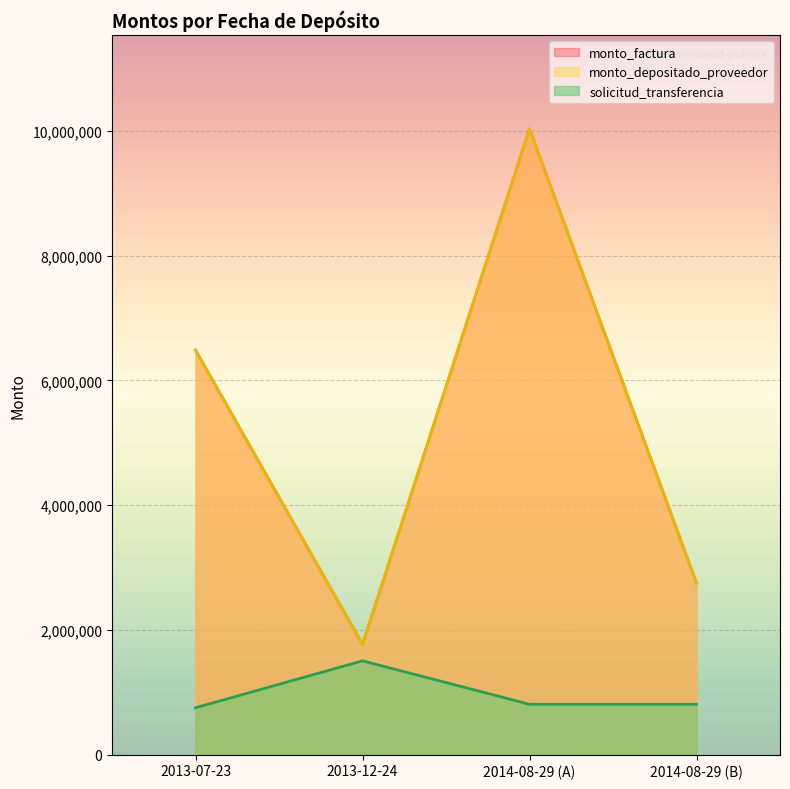

What is the minimum value shown in the chart?

76347